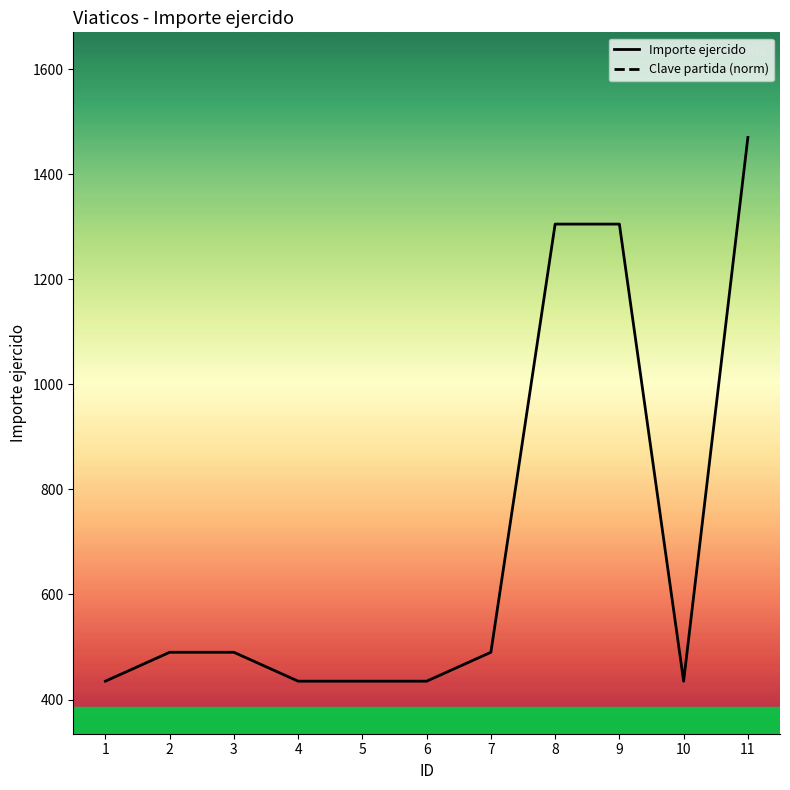

Is this an area chart (filled region under the line)?

No